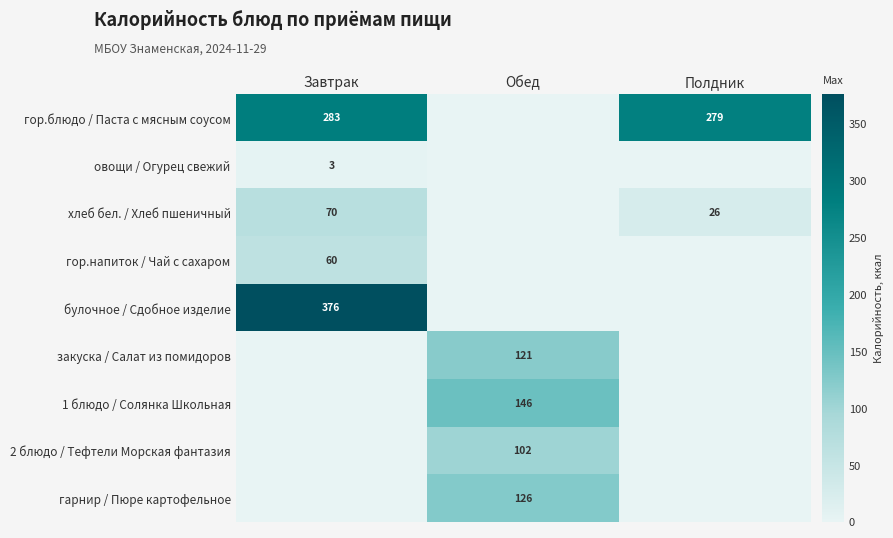

The булочное / Сдобное изделие series shows 177 at Завтрак. True or false?

False